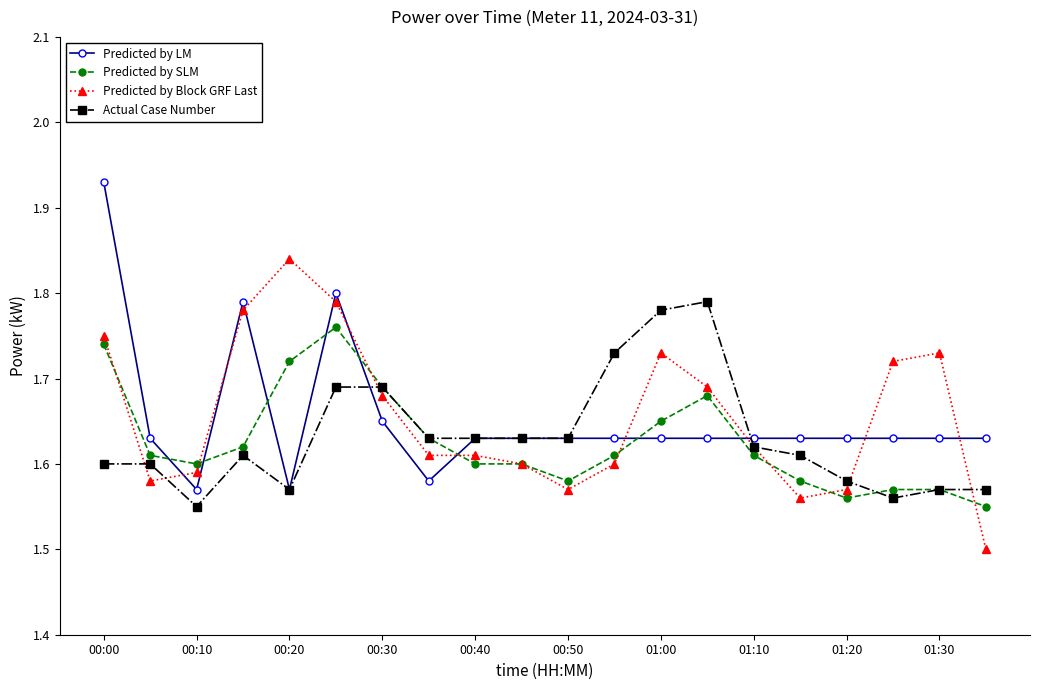

Rank the series by their maximum value, from lowest to highest.

Predicted by SLM, Actual Case Number, Predicted by Block GRF Last, Predicted by LM